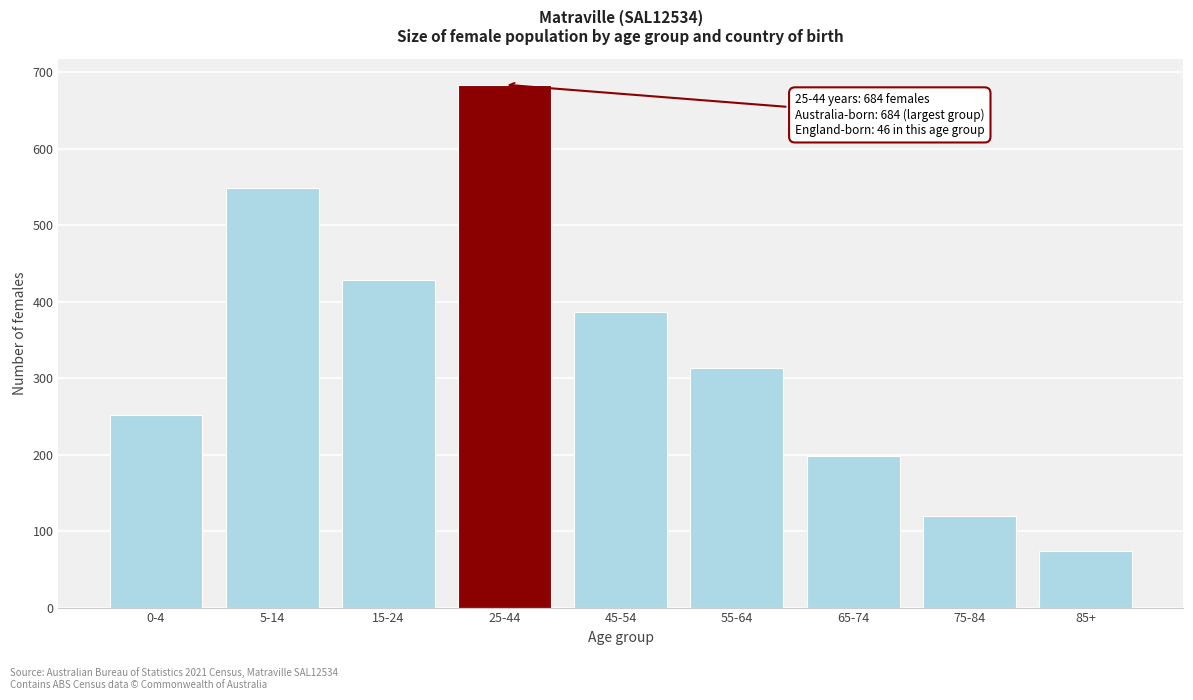

Reading left to right, transcribe all the data shown in this chart.

0-4=252	5-14=549	15-24=428	25-44=684	45-54=386	55-64=314	65-74=198	75-84=120	85+=74